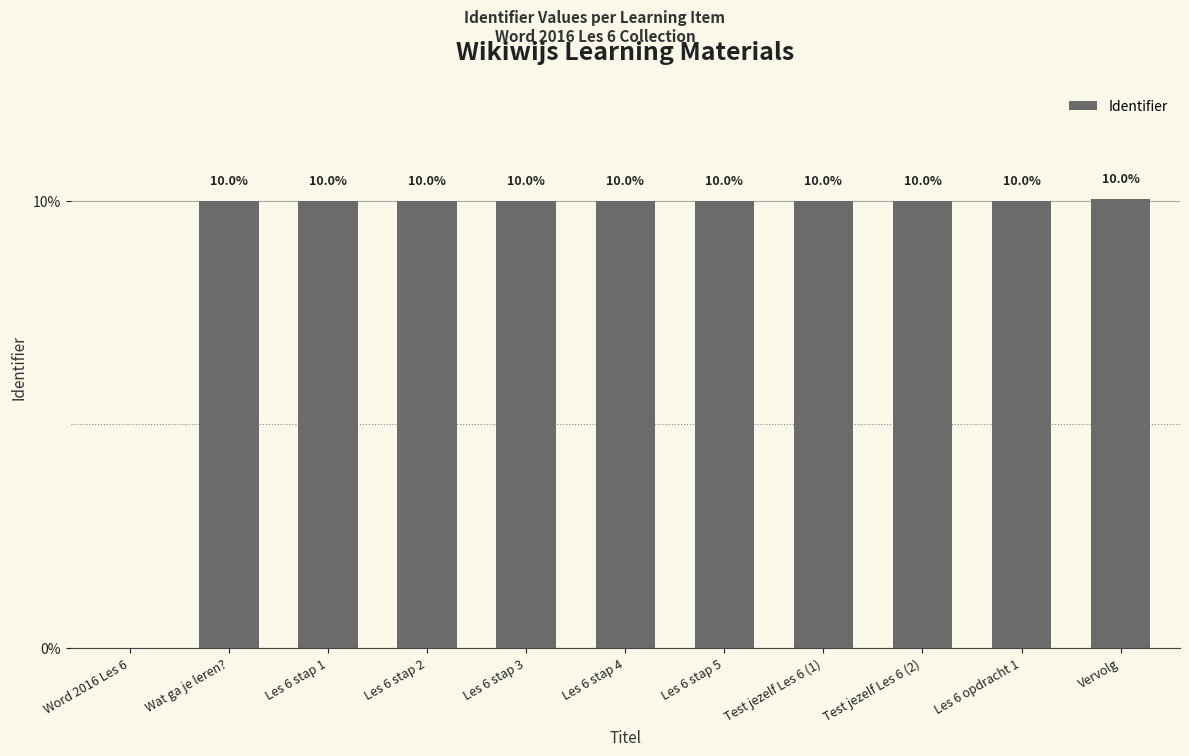

What is the sum of all values?

100.0